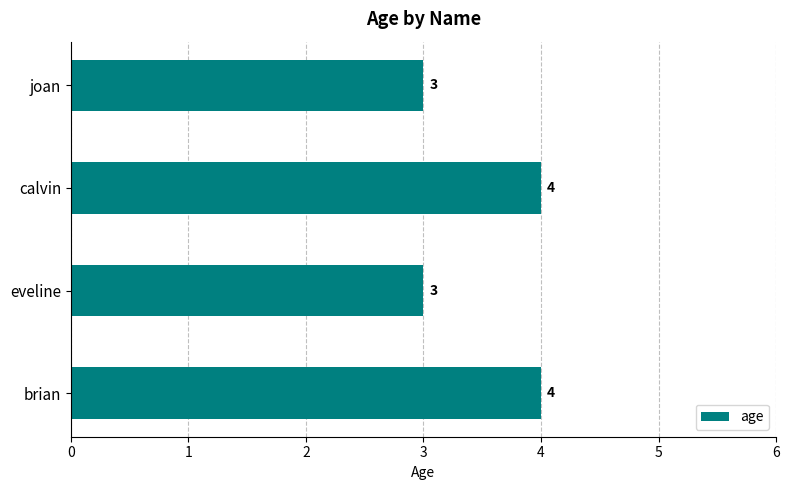

The value at brian is 4. True or false?

True